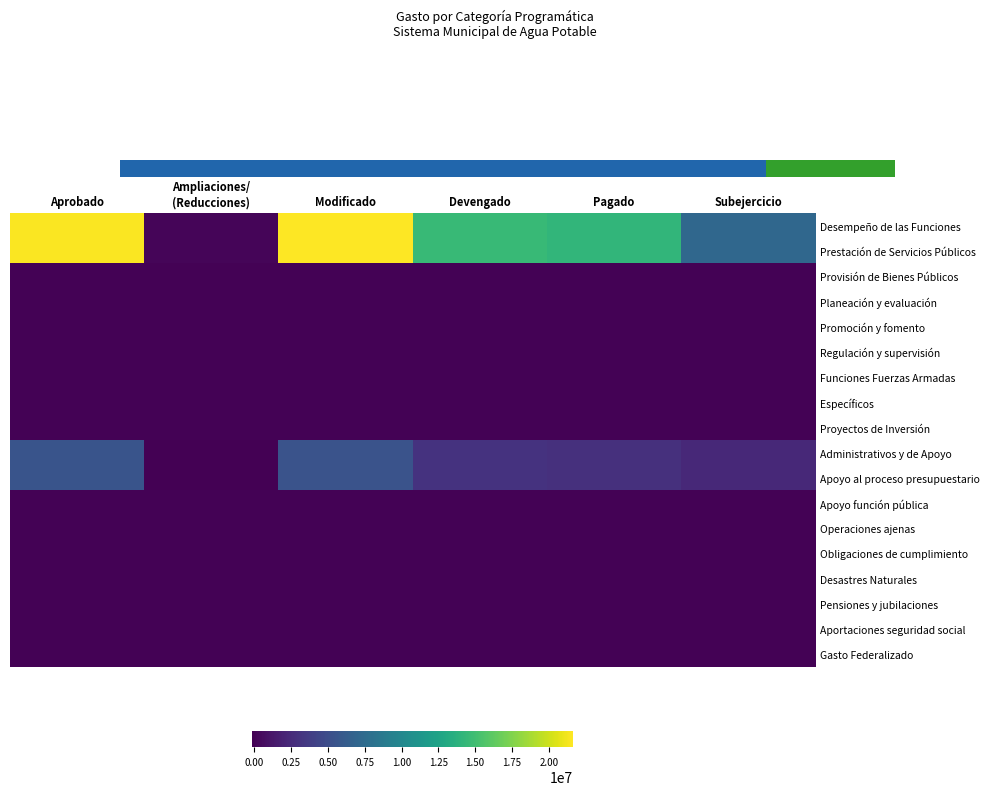

At which category is the sum across all series the highest?

Aprobado